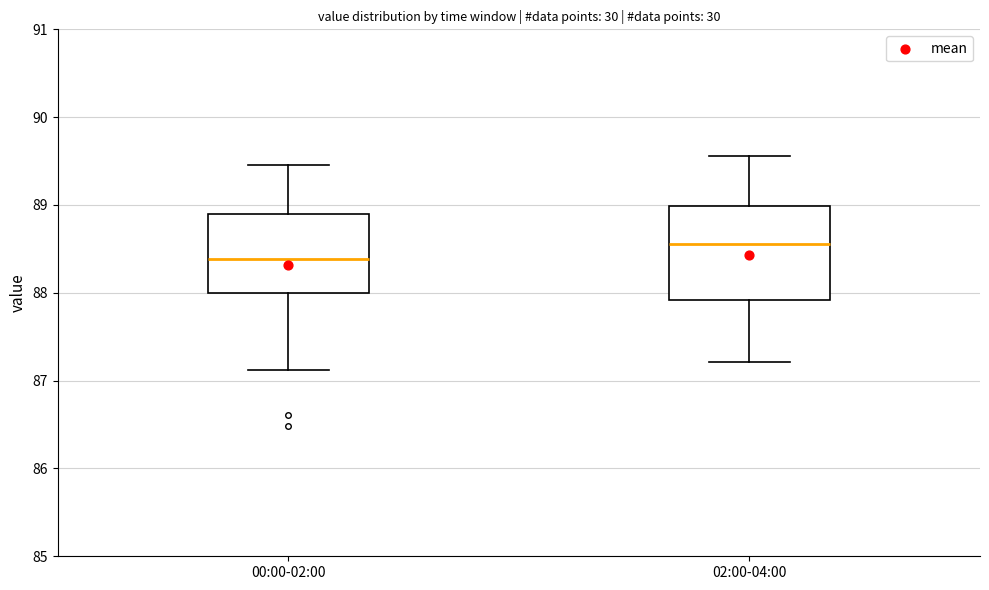

Where is the lower edge of the box for 02:00-04:00 on the y-axis? The values are not printed on the chart, so give them approximately, as read against the axis.

87.9